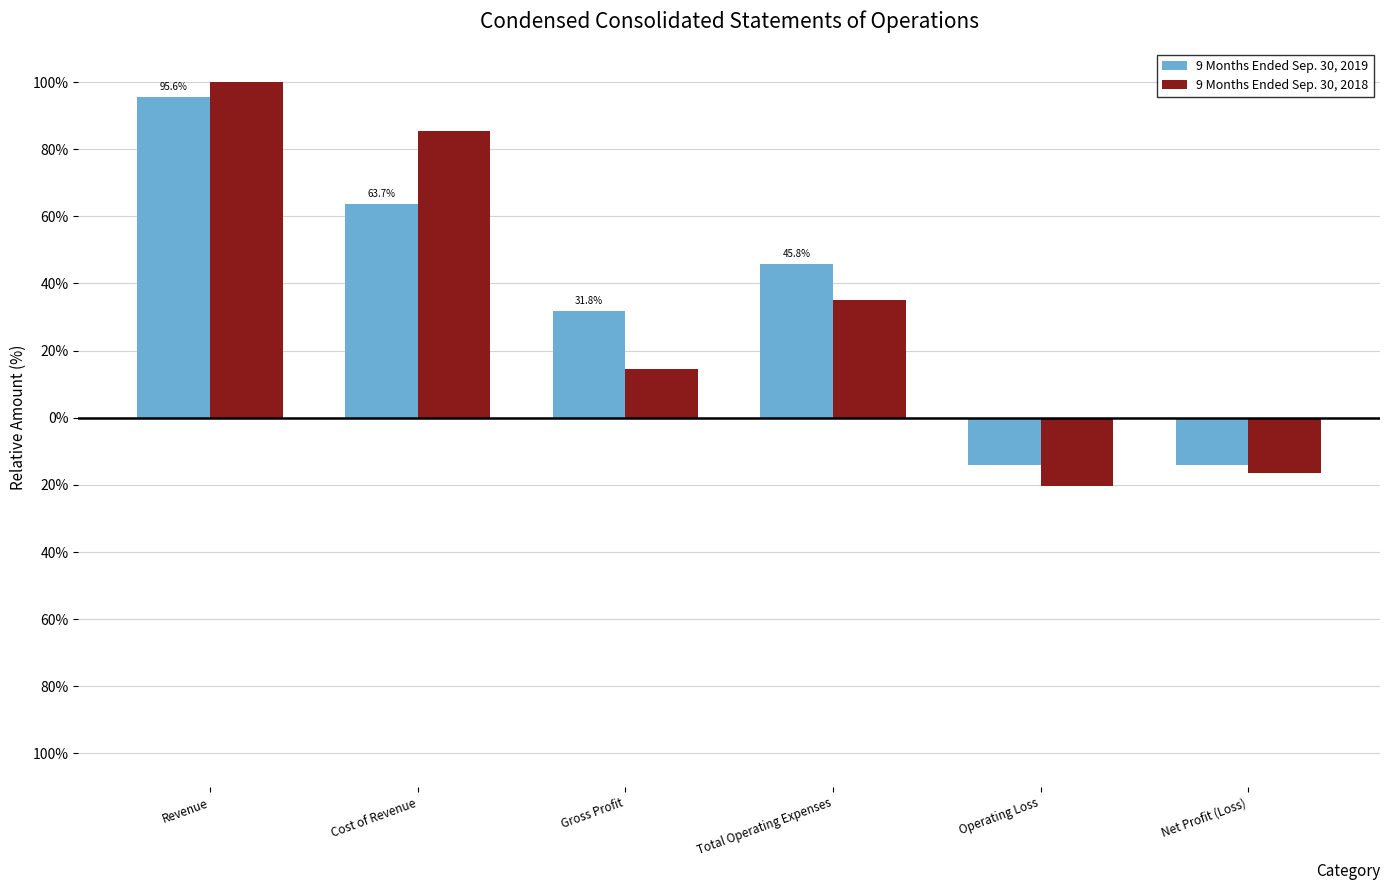

List the labels in order of 9 Months Ended Sep. 30, 2019 value, smallest first.

Net Profit (Loss), Operating Loss, Gross Profit, Total Operating Expenses, Cost of Revenue, Revenue